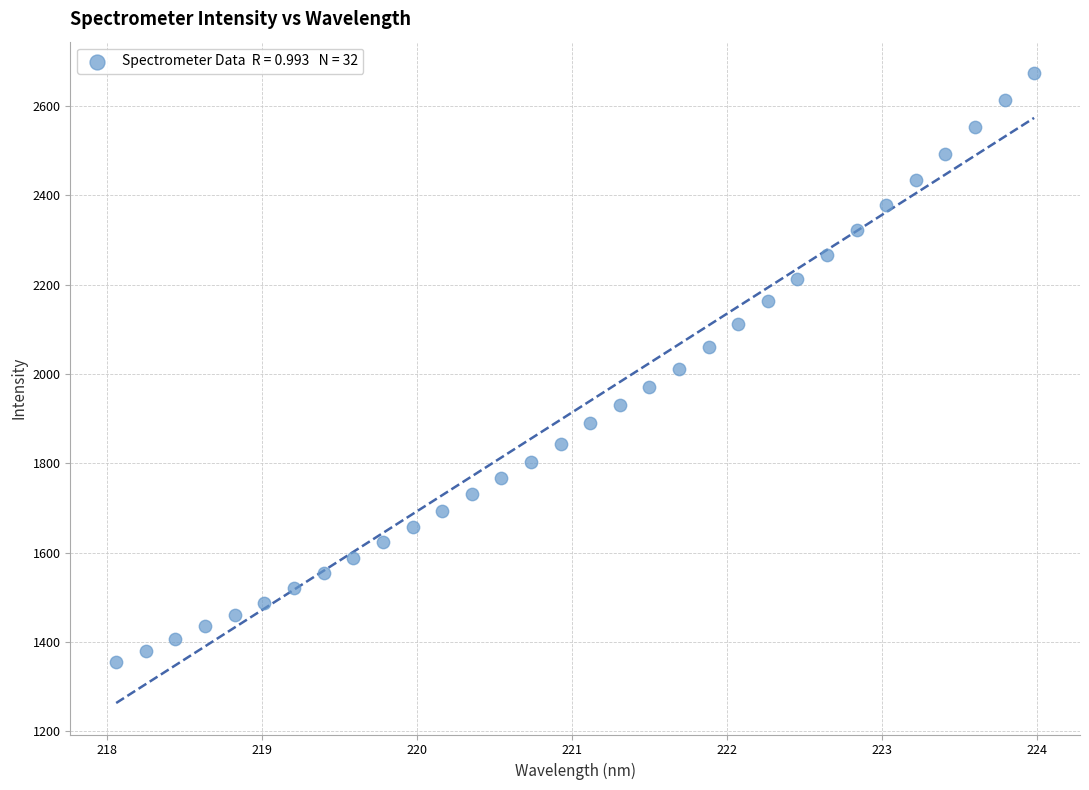

What is the range of X values (max minus min)?

5.9